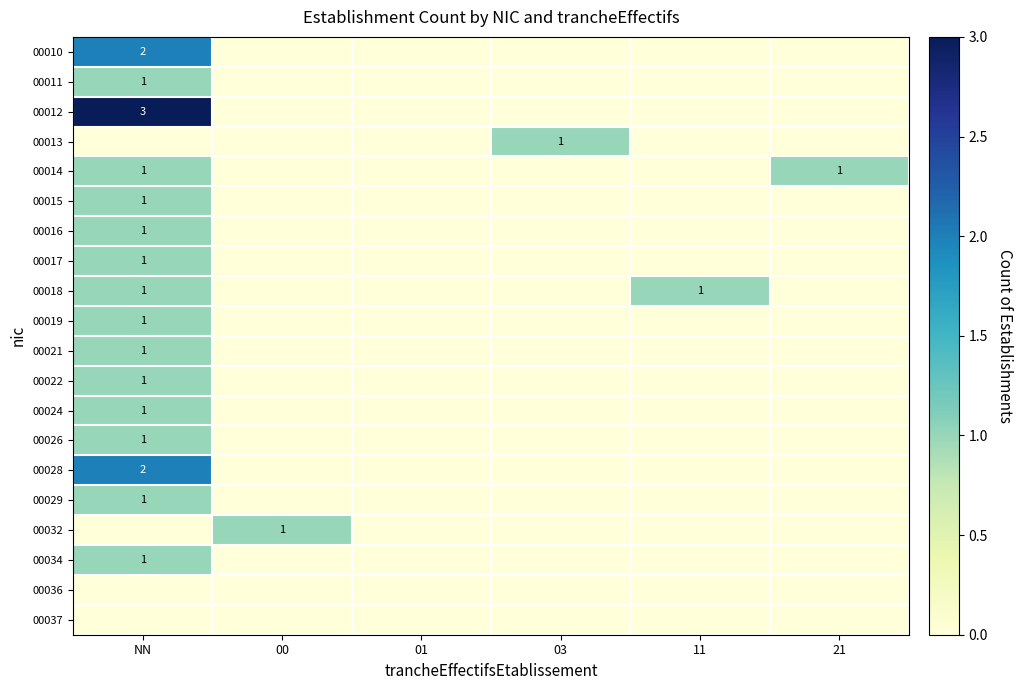

What is the total value across all series at 03?

1